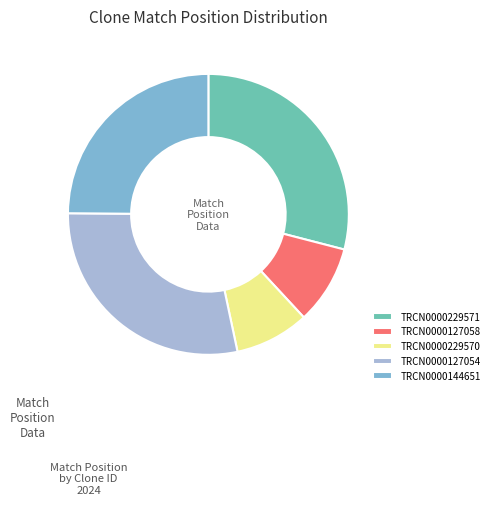

What is the smallest slice in the pie chart?

TRCN0000229570